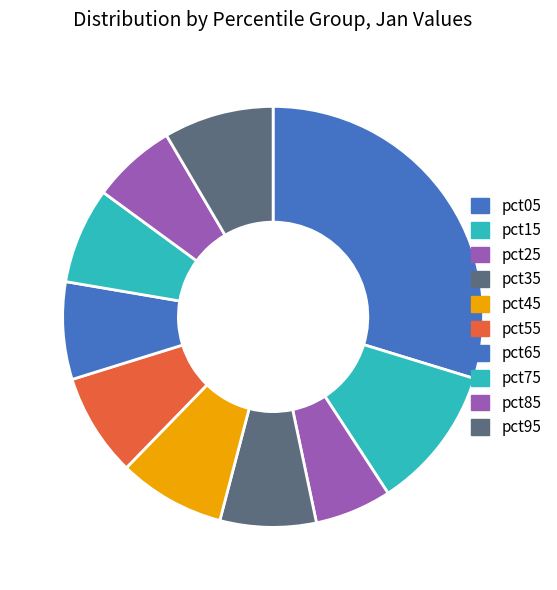

How many slices are in this pie chart?

10